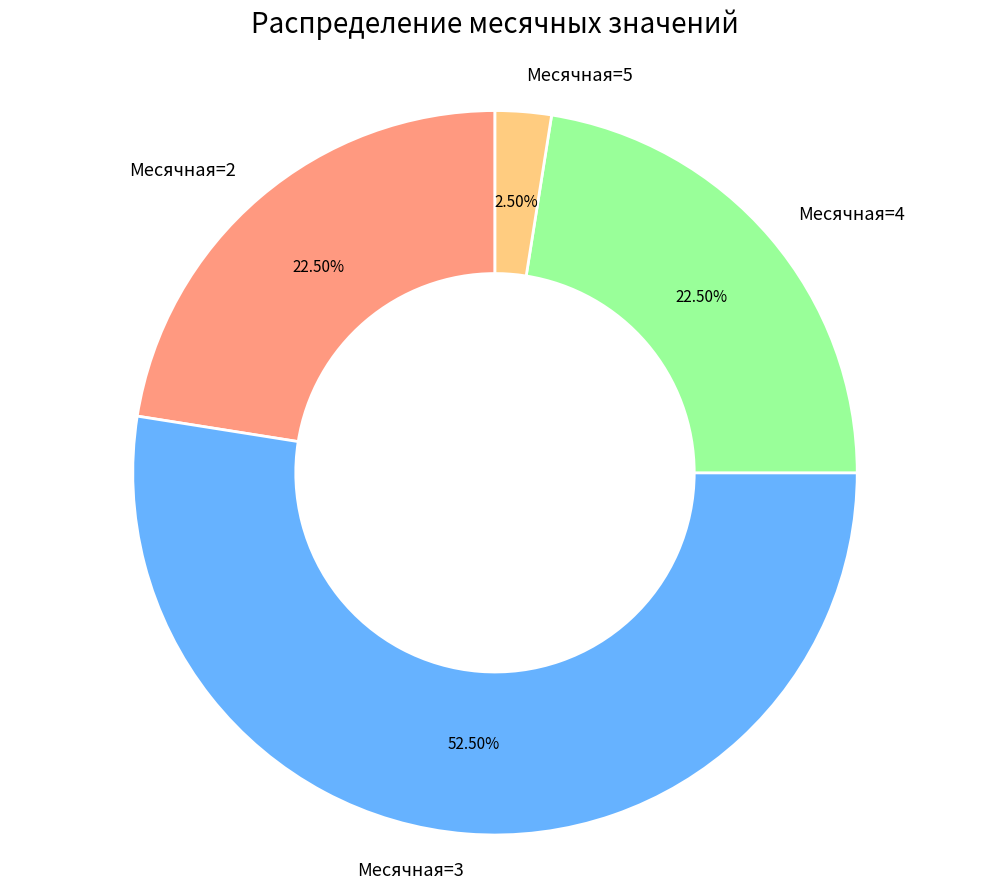

Which has a higher value, Месячная=3 or Месячная=2?

Месячная=3